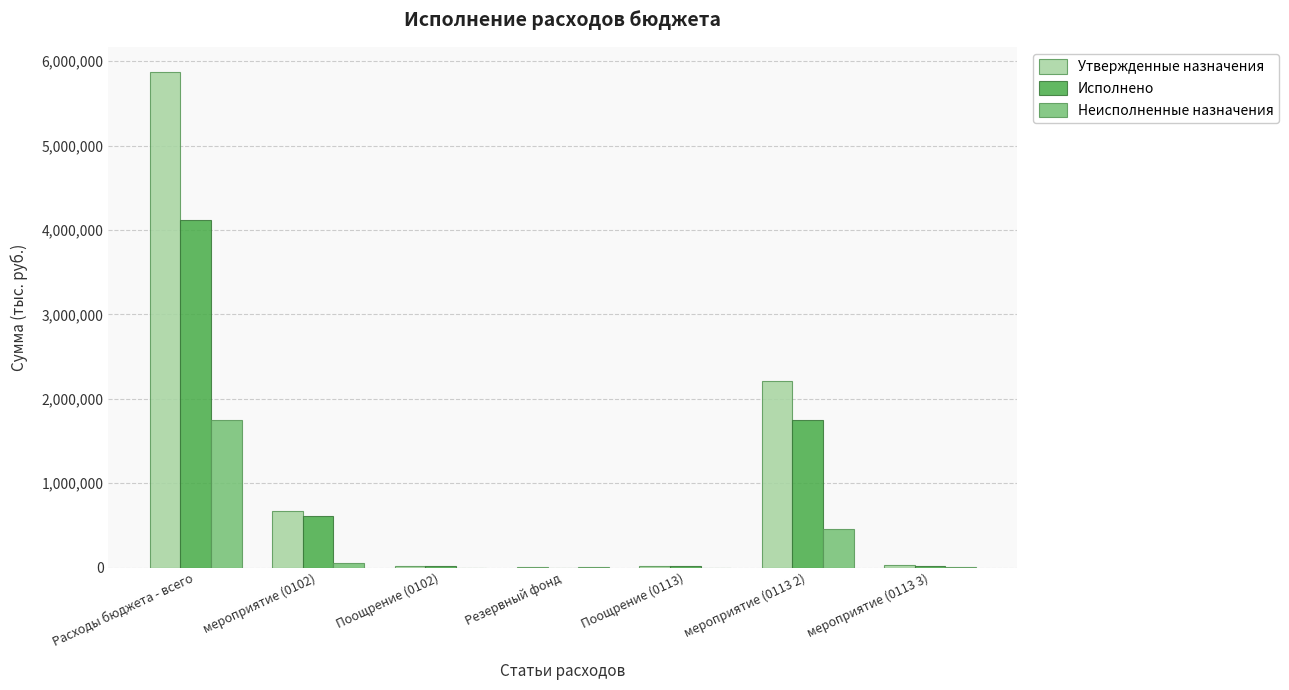

At which category does the chart reach its peak across all series?

Расходы бюджета - всего